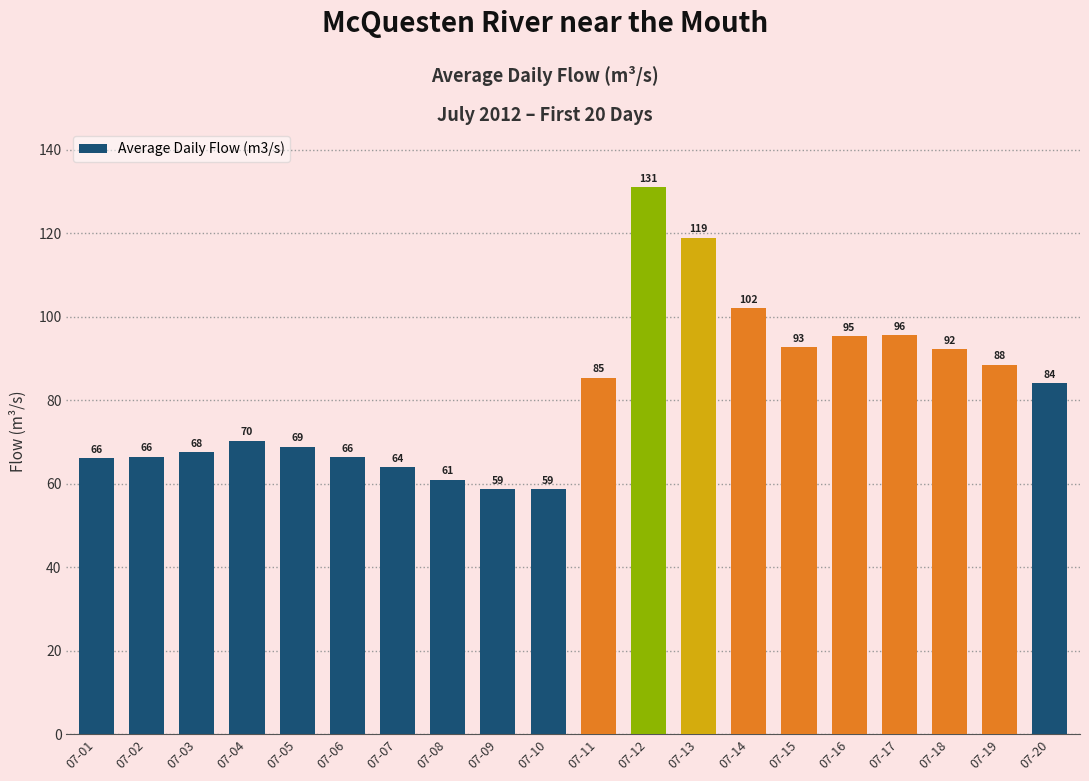

The value at 07-03 is 67.5. True or false?

True